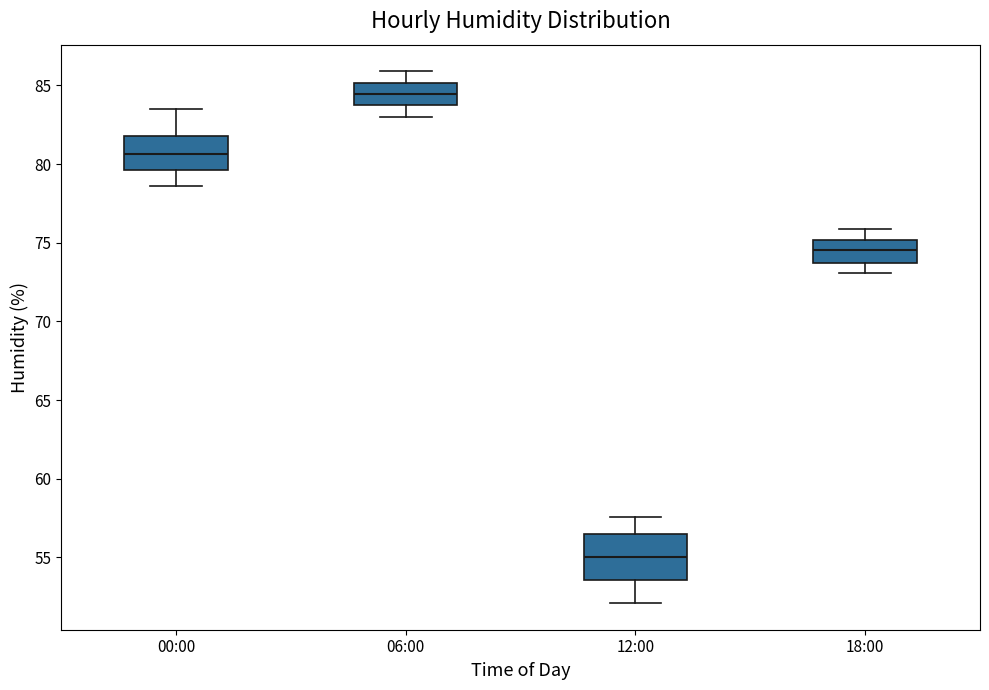

Which box's median line is the highest?

06:00